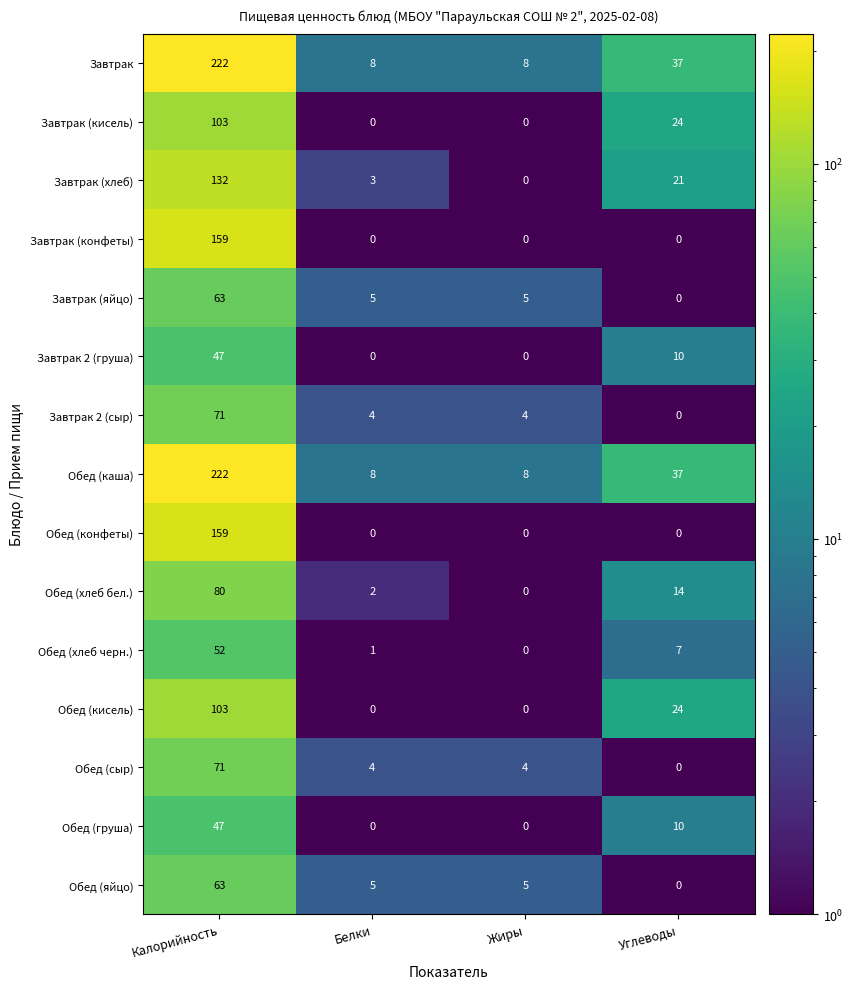

Is it true that Обед (яйцо) equals -33 at Углеводы?

False